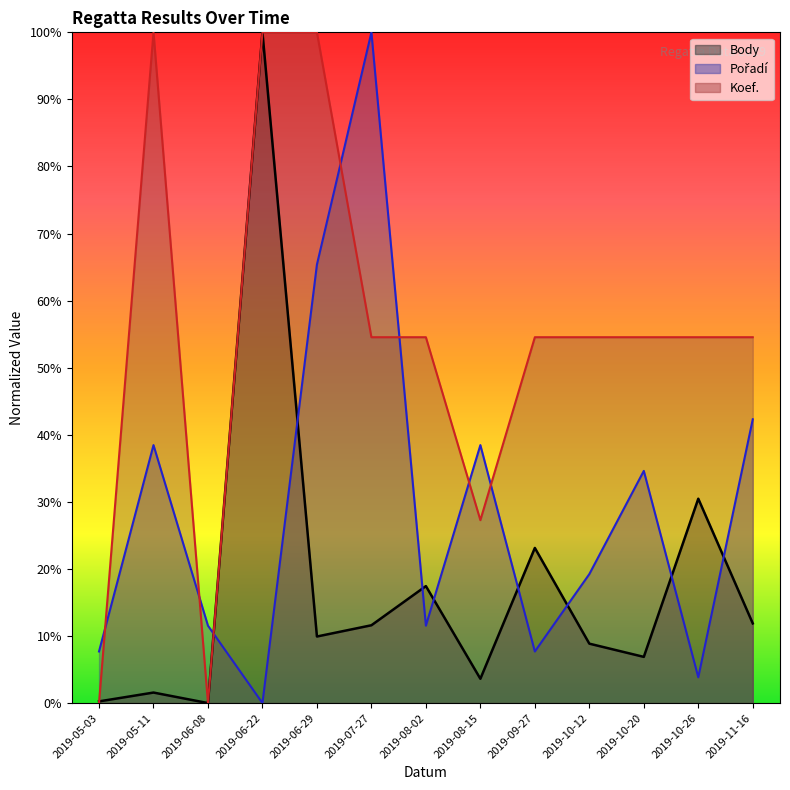

Count the Koef. values in the range 0 to 1.

13